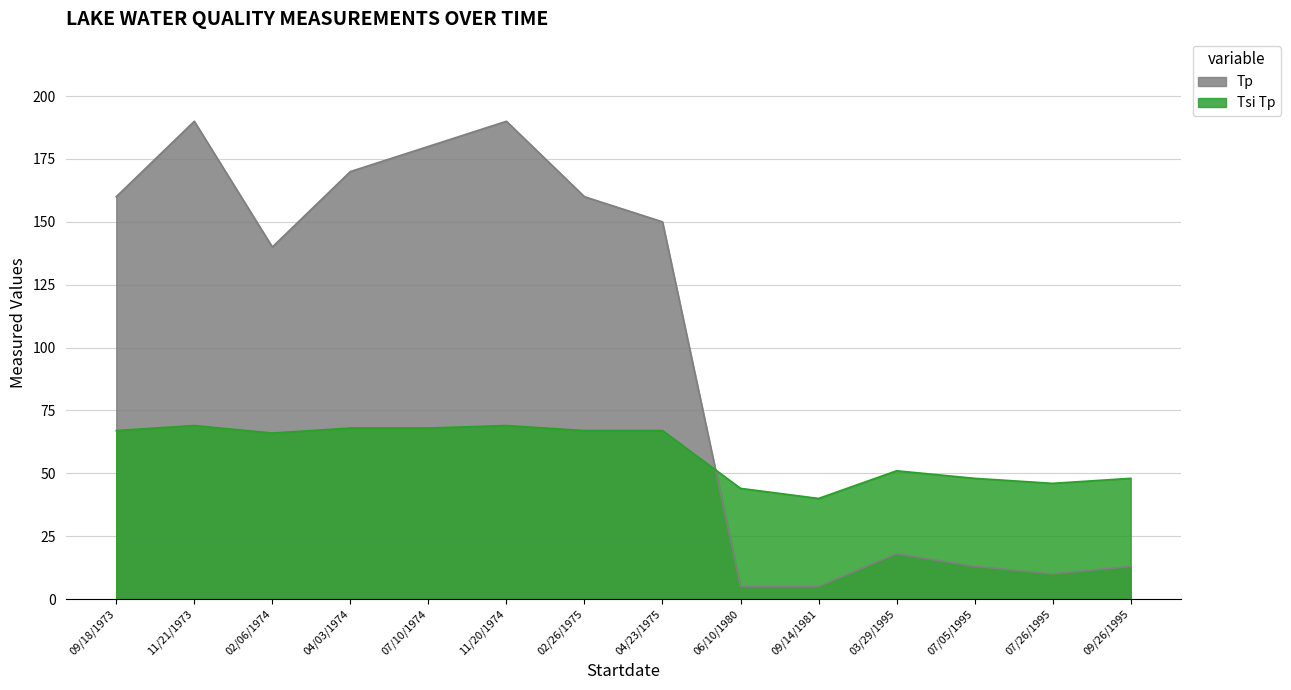

What position from the left is 09/18/1973?

1